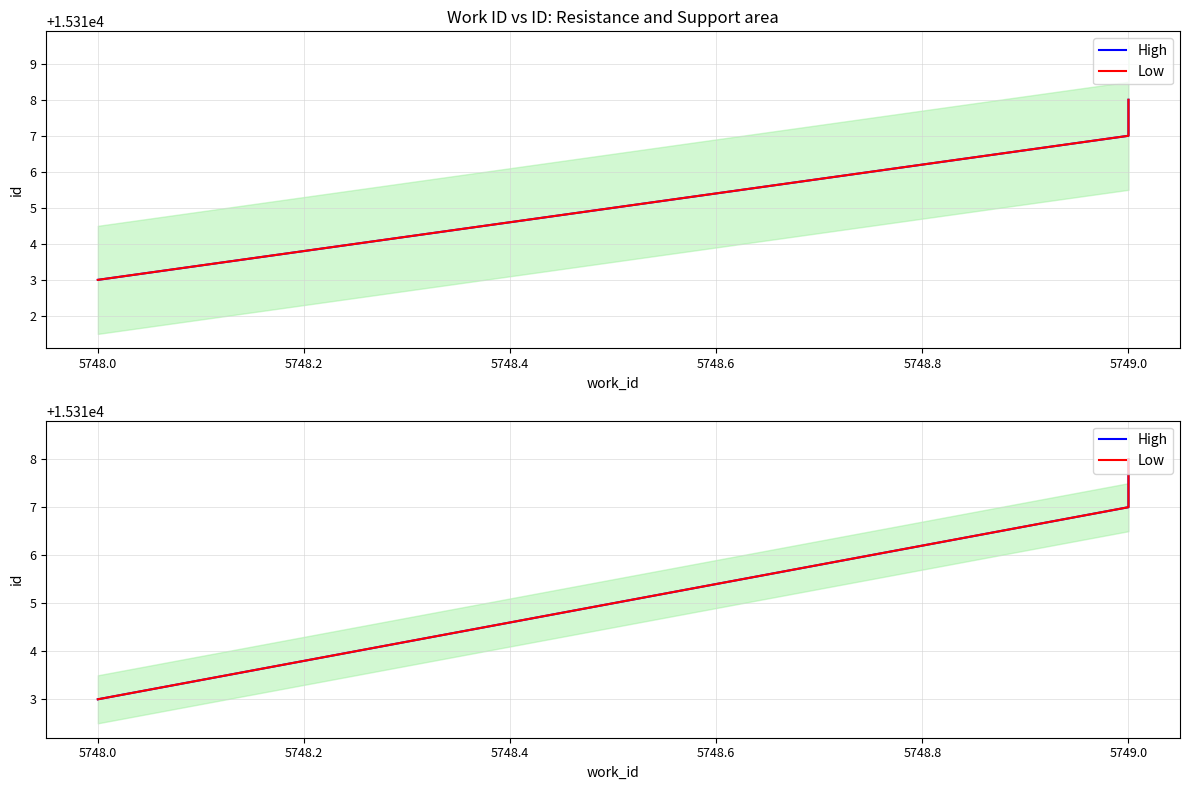

How many data points in High are above 15317?

1